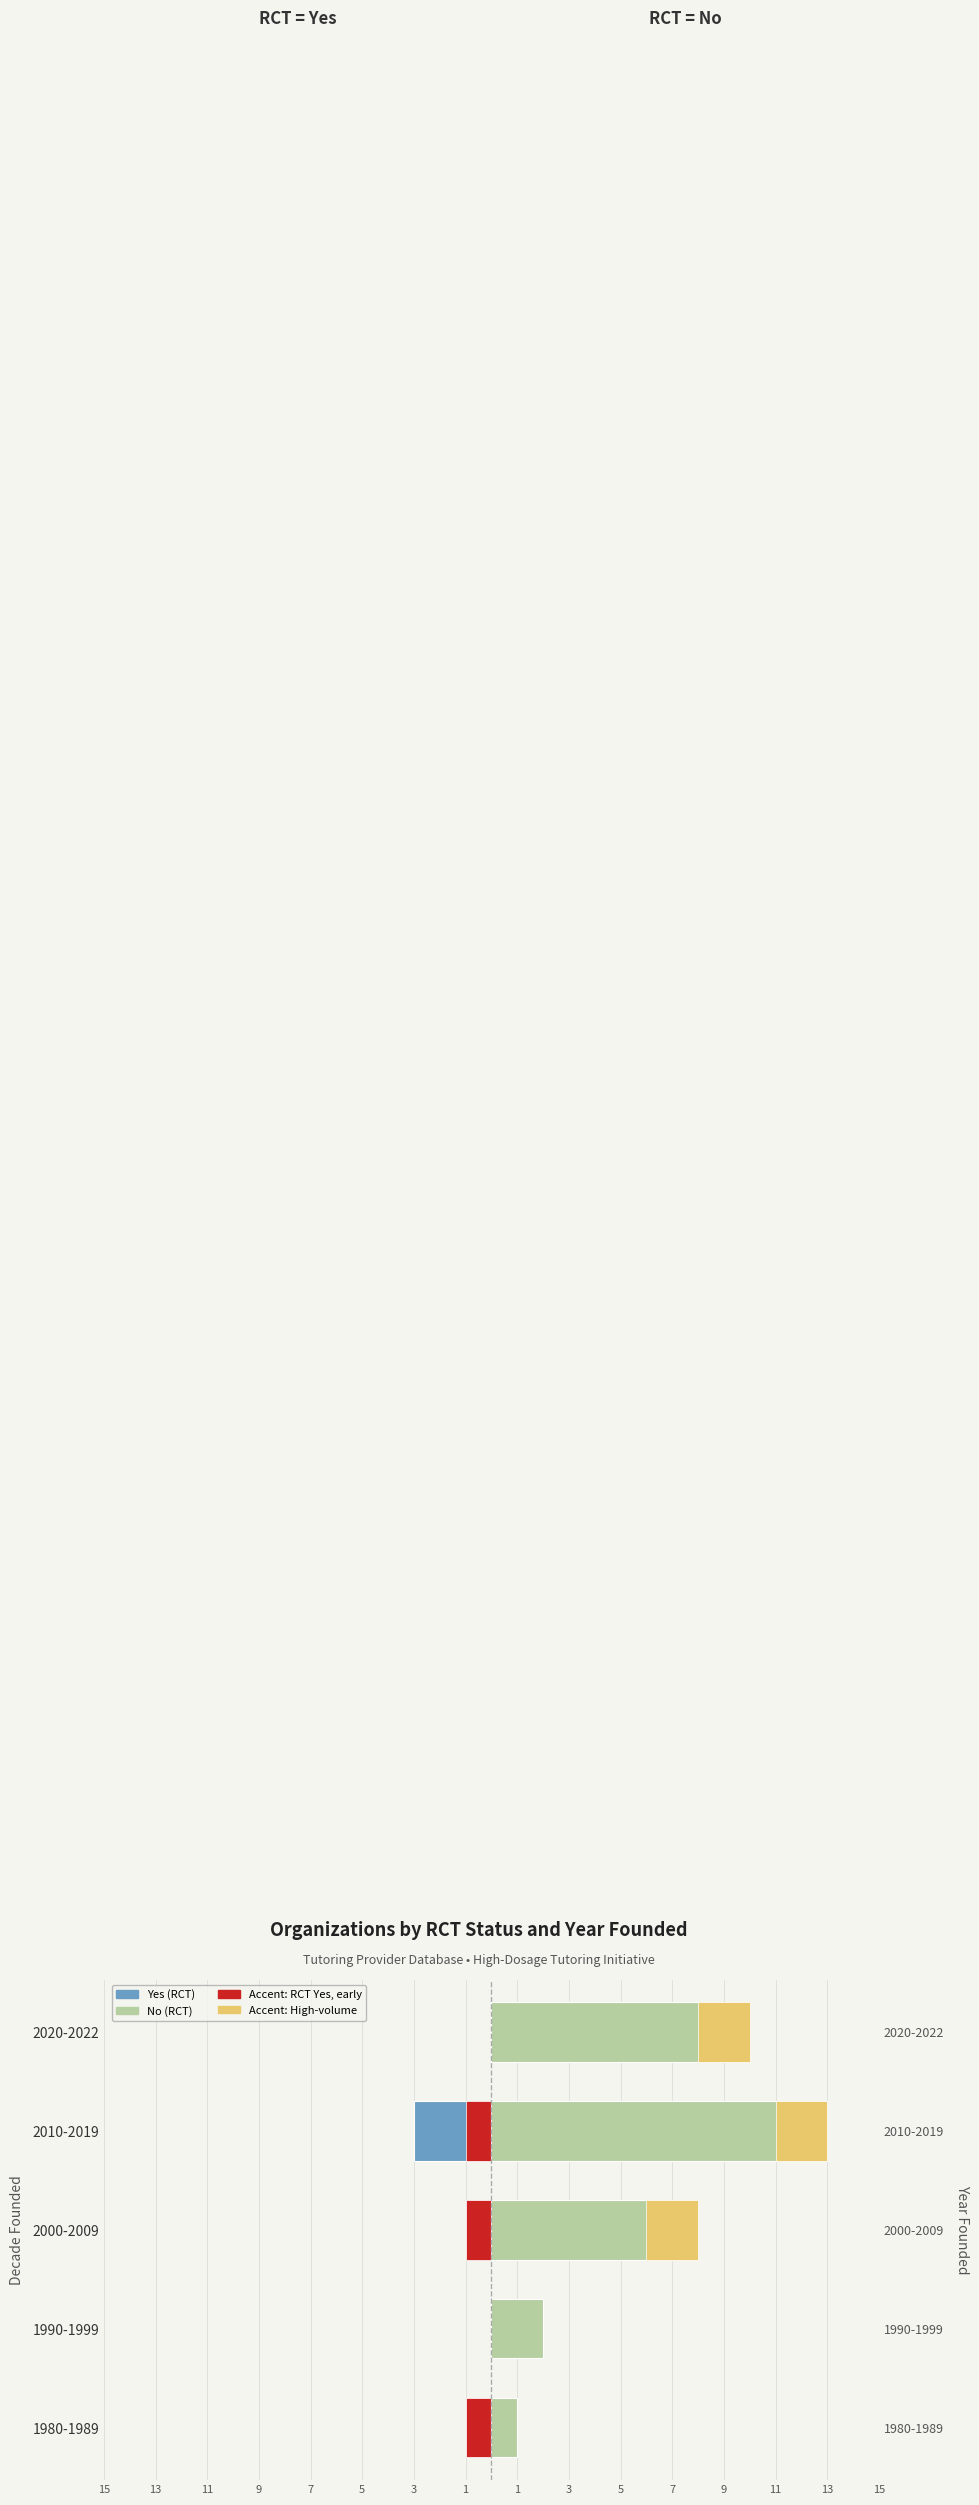

How many bars are there in each group?

2